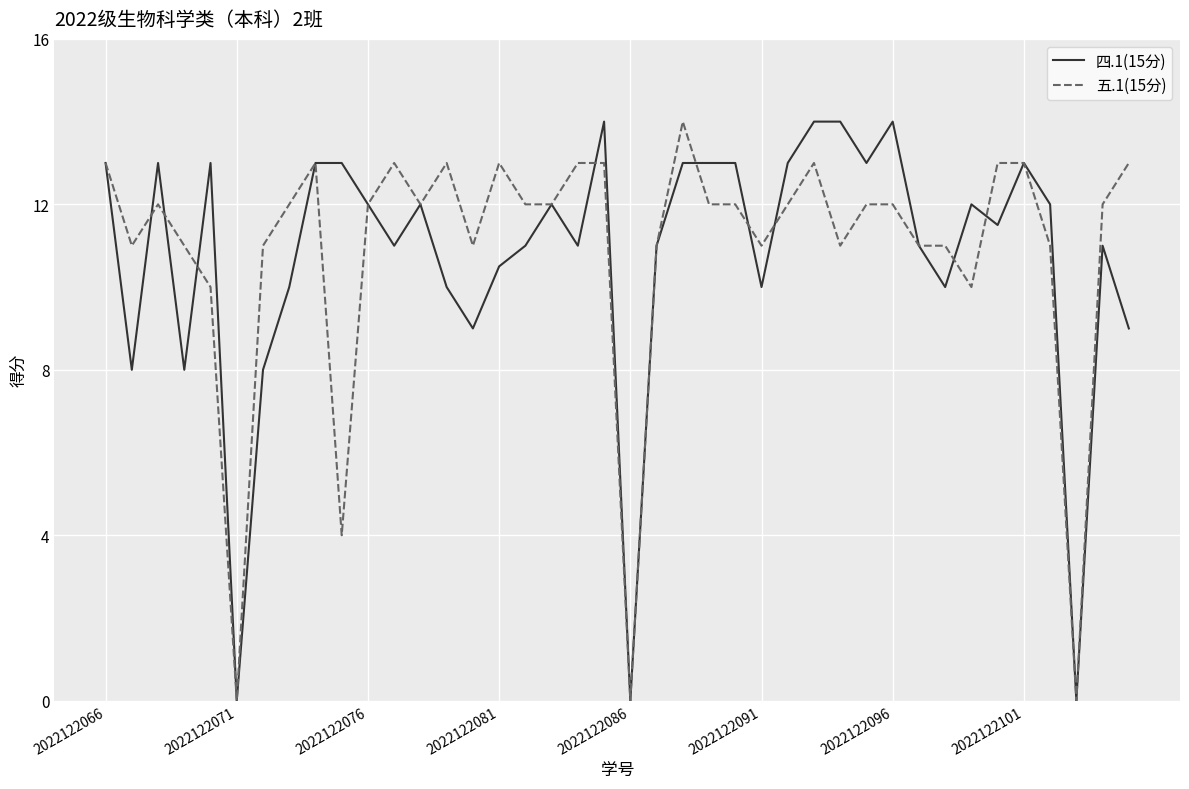

What is the maximum value for 五.1(15分)?

14.0